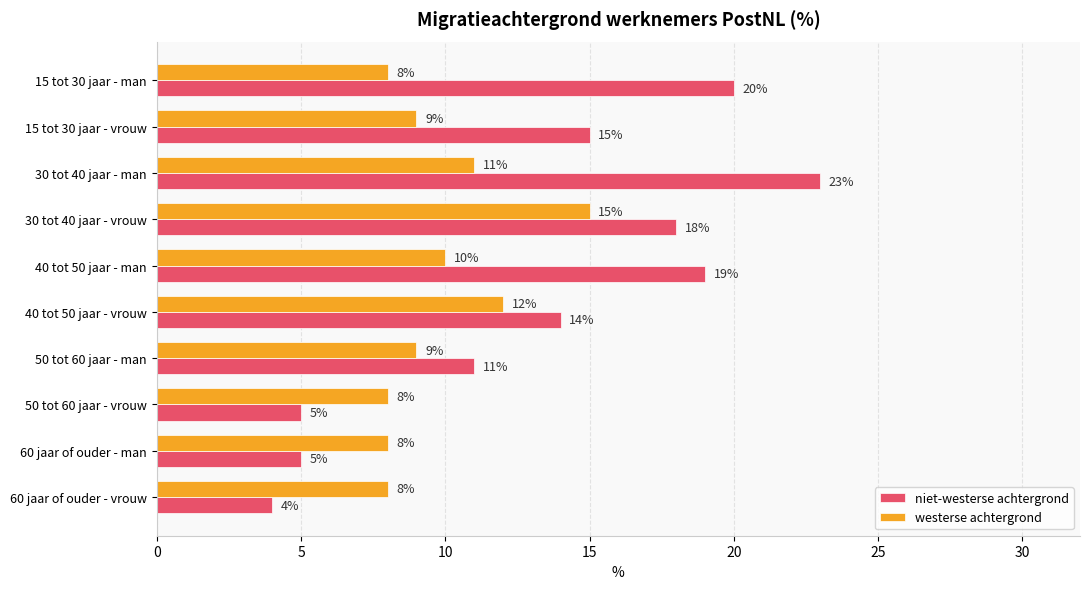

Which series has the widest spread of values?

niet-westerse achtergrond